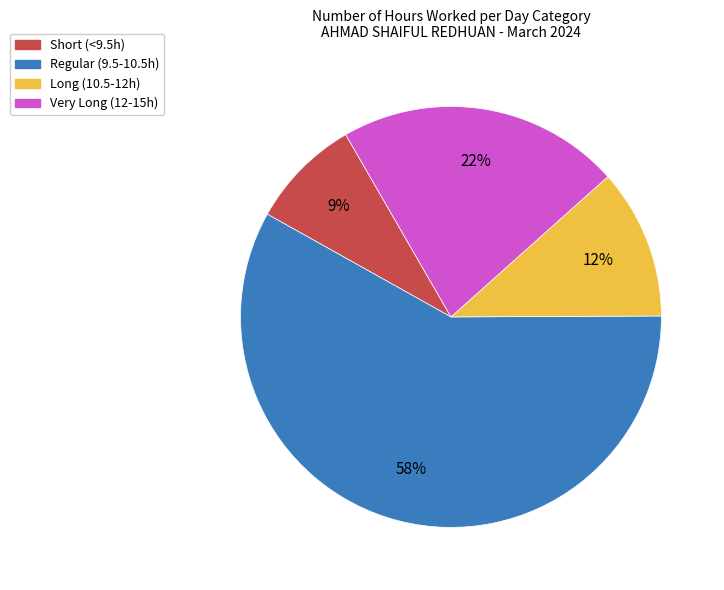

To the nearest percent, what is the average slice percentage?

25%